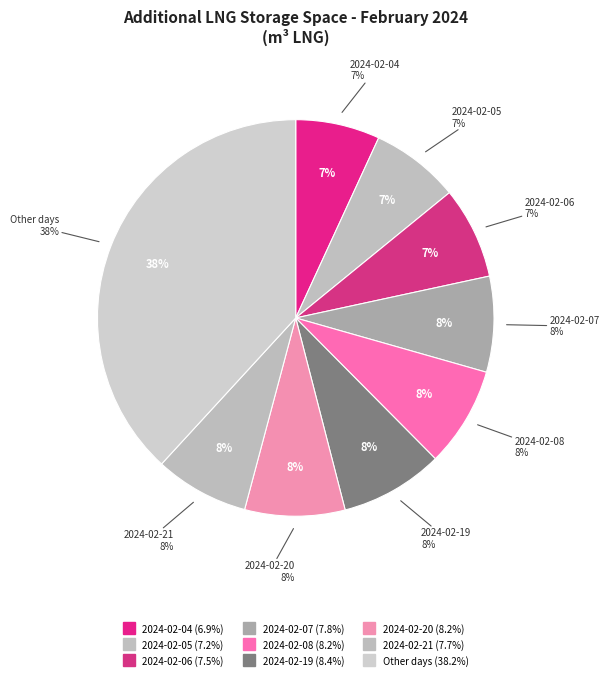

Does any single category account for the majority?

No